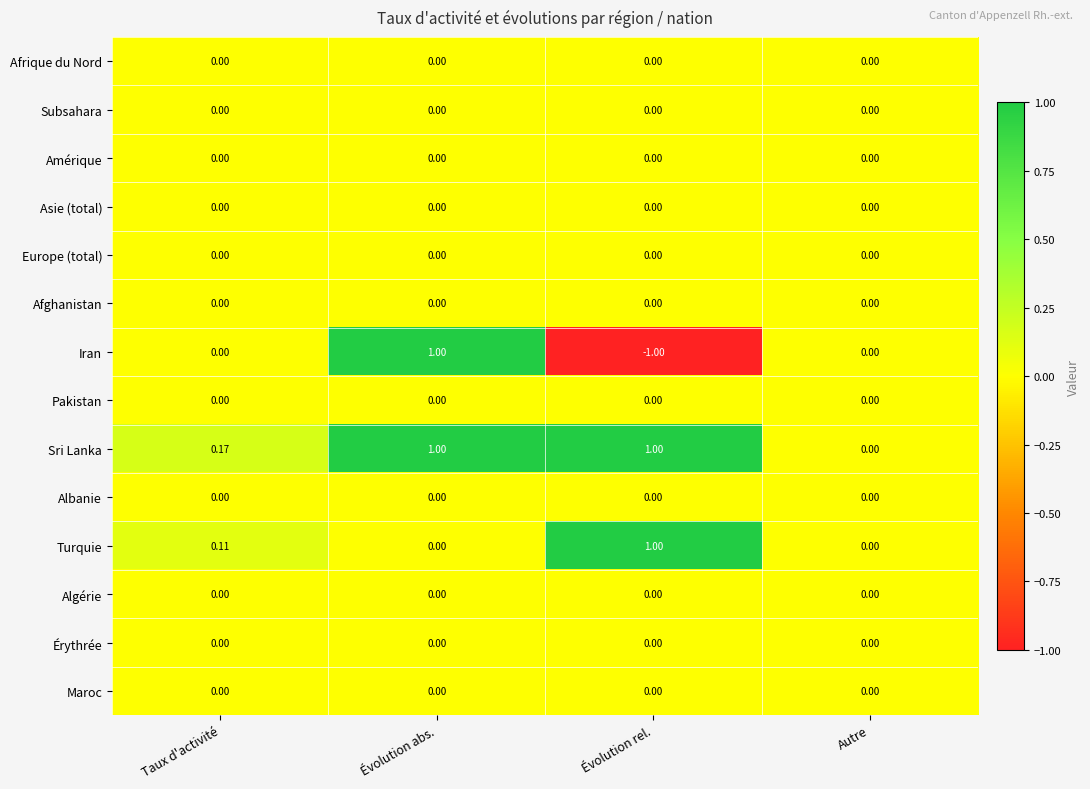

What is the total value across all series at Taux d'activité?

0.3